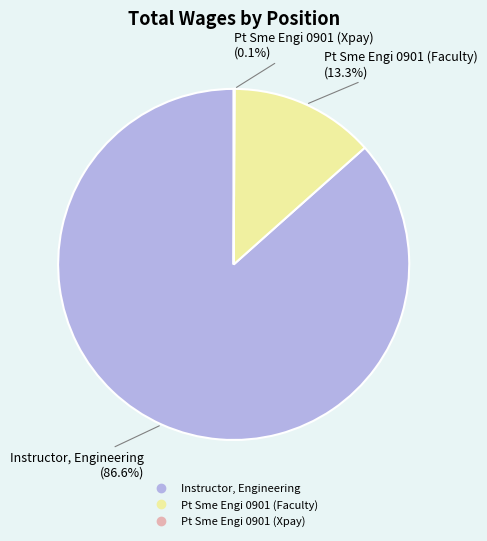

The Pt Sme Engi 0901 (Faculty) slice represents 13% of the pie. True or false?

True